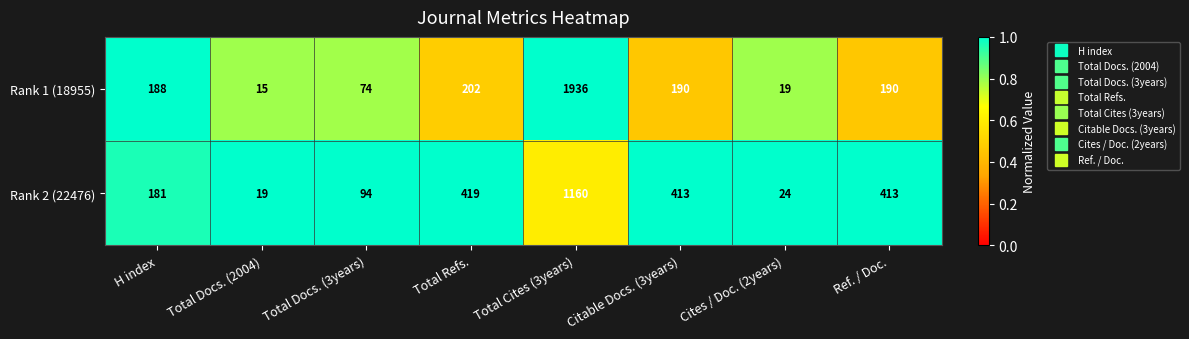

Reading left to right, what are all the values shown in this chart?

Rank 1 (18955): 188	15	74	202	1936	190	19	190
Rank 2 (22476): 181	19	94	419	1160	413	24	413